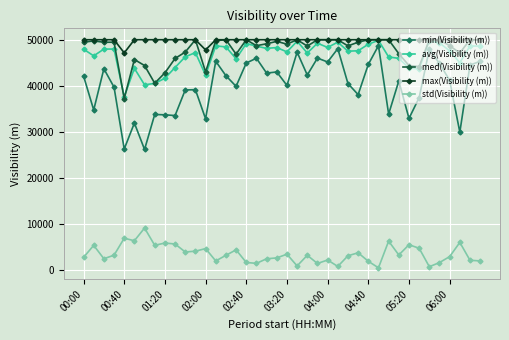

True or false: avg(Visibility (m)) and min(Visibility (m)) intersect in this chart.

False